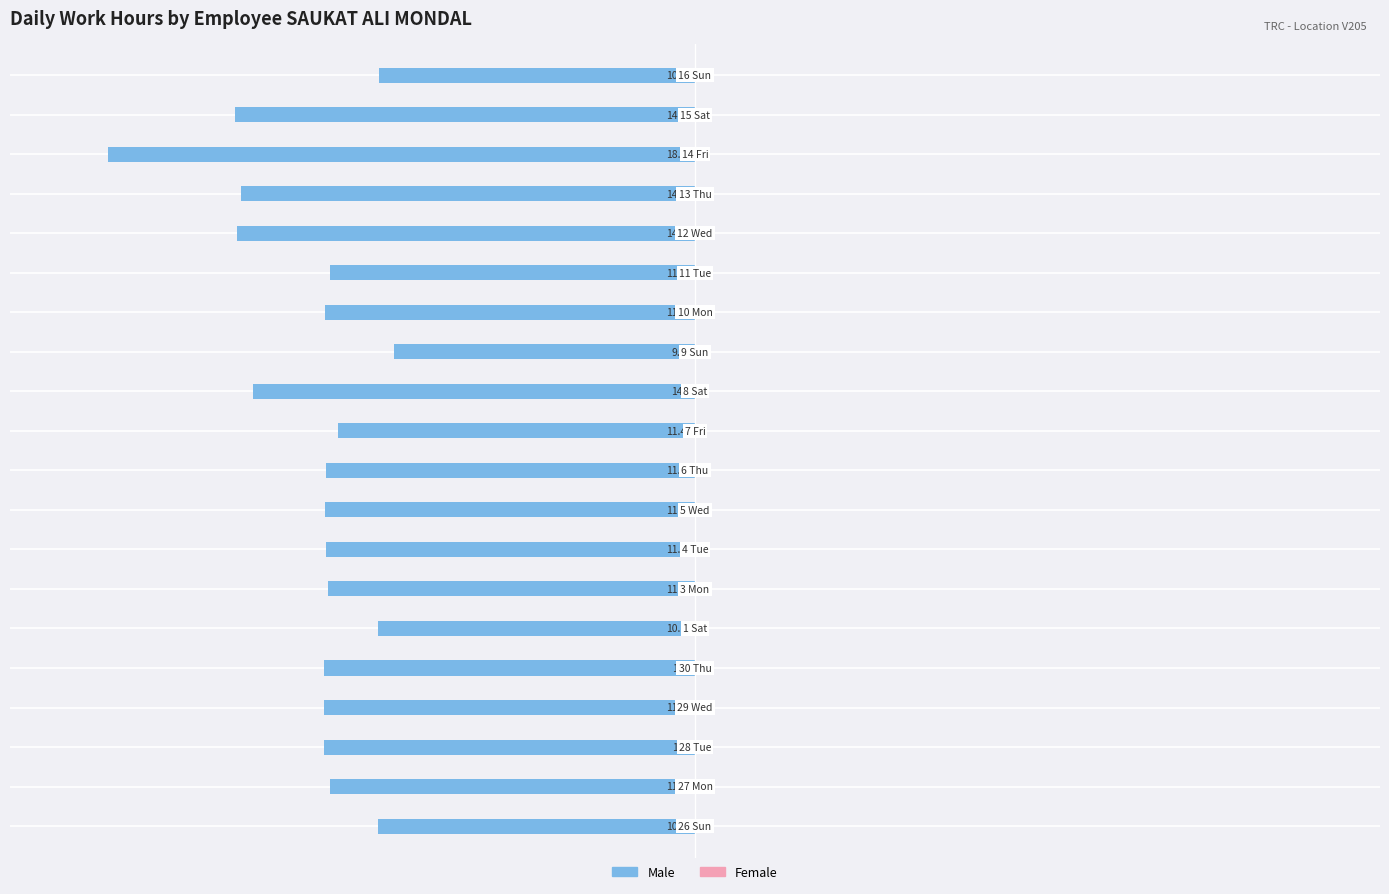

Count the number of data series in this chart.

2